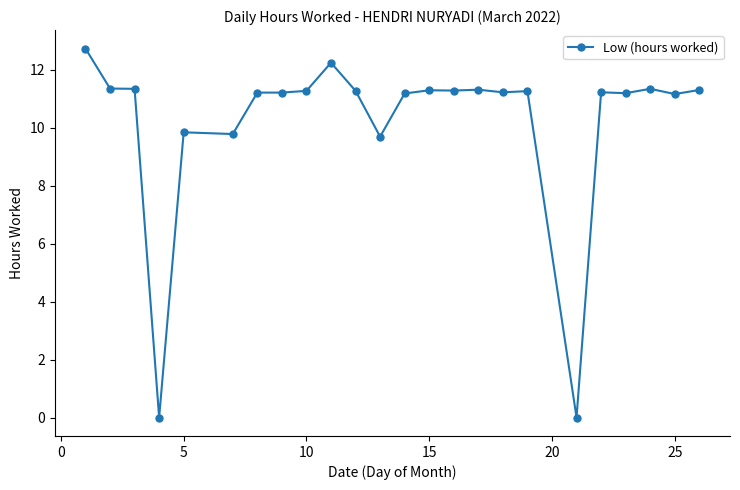

What is the greatest value displayed?

12.7